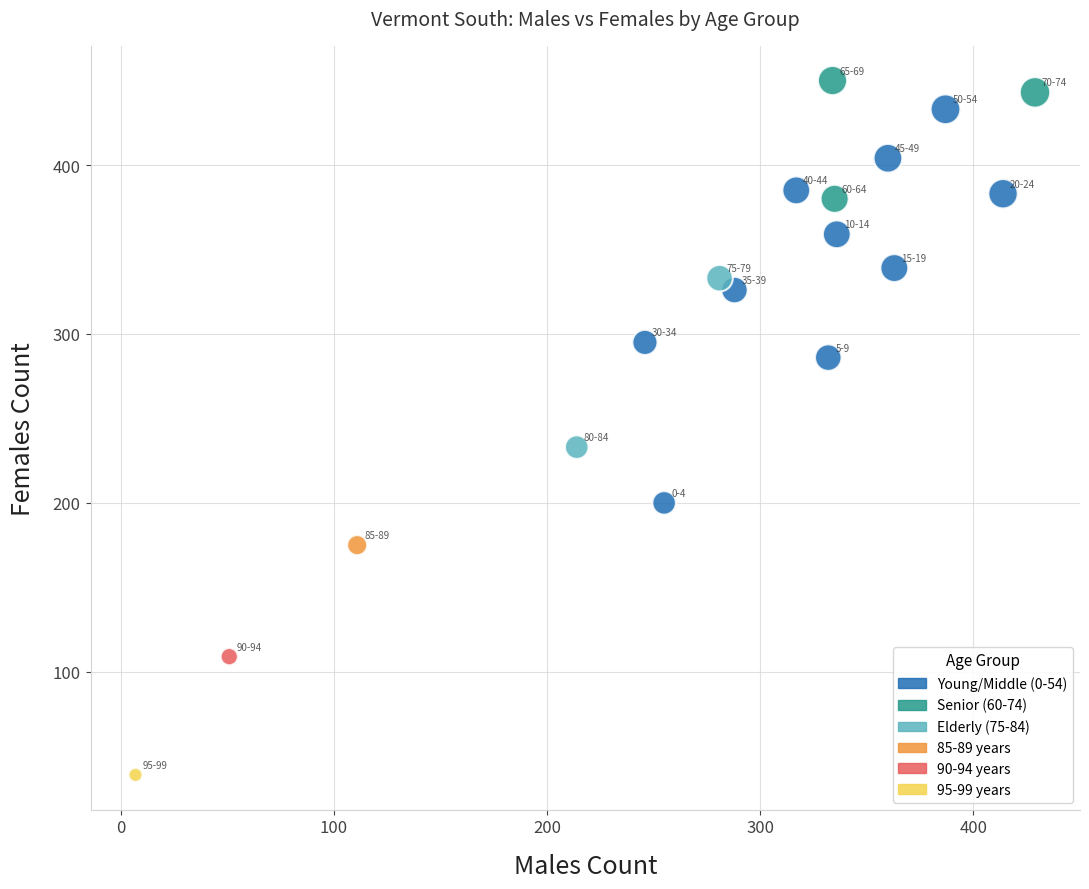

What Y value in the scatter plot is closest to 244?

233